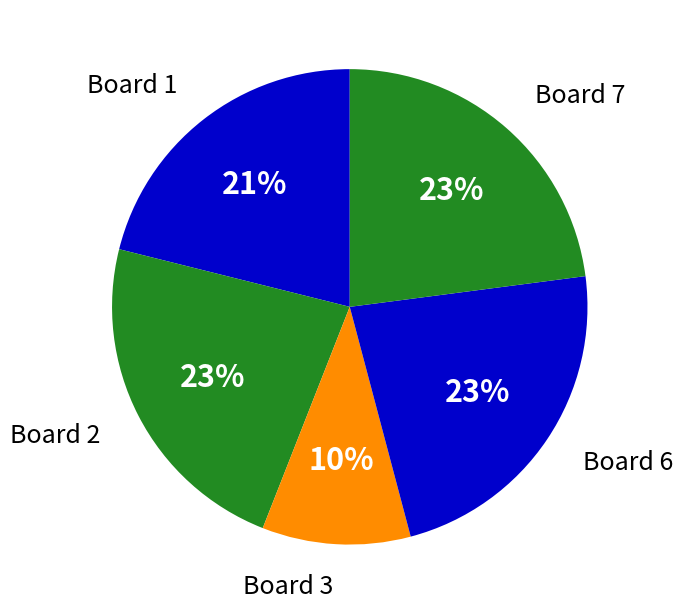

Do Board 7 and Board 6 together represent more than half of the pie?

No